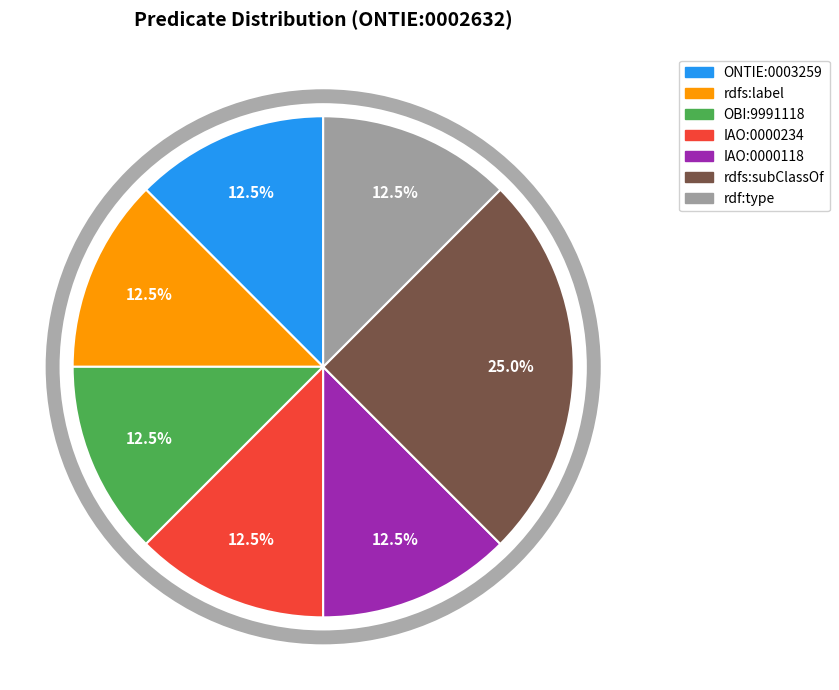

What percentage is NOT represented by rdfs:subClassOf?

75.0%